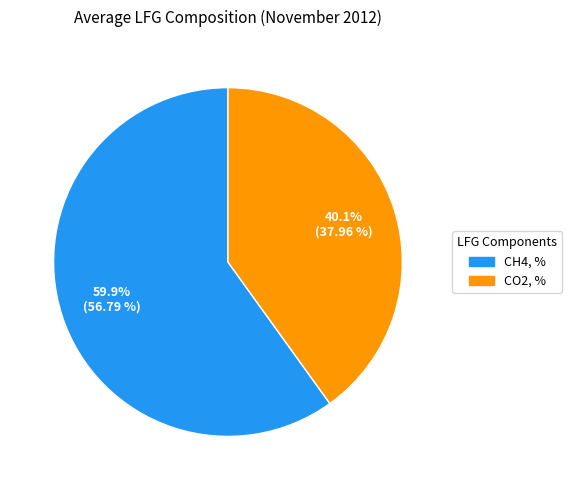

Which has a higher value, CH4, % or CO2, %?

CH4, %